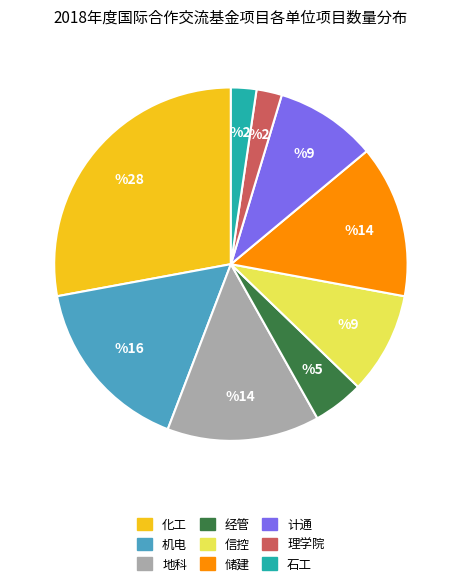

What is the largest slice in the pie chart?

化工